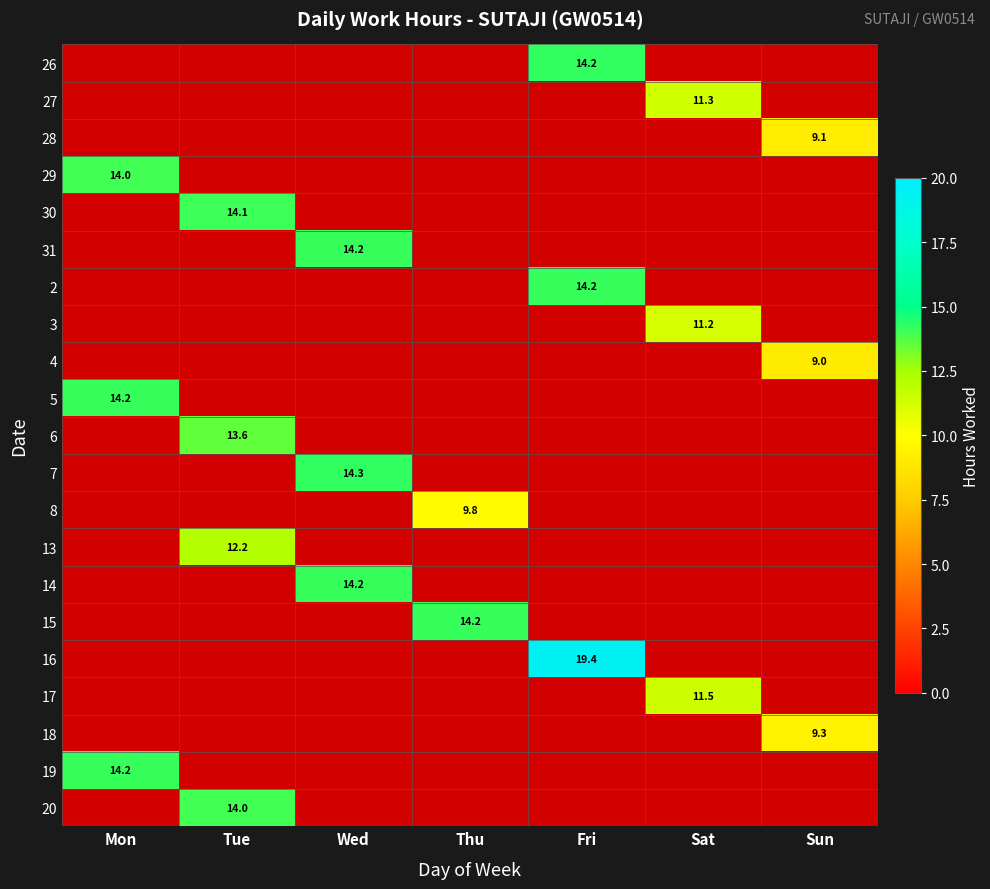

How many positive values does the 31 series have?

1